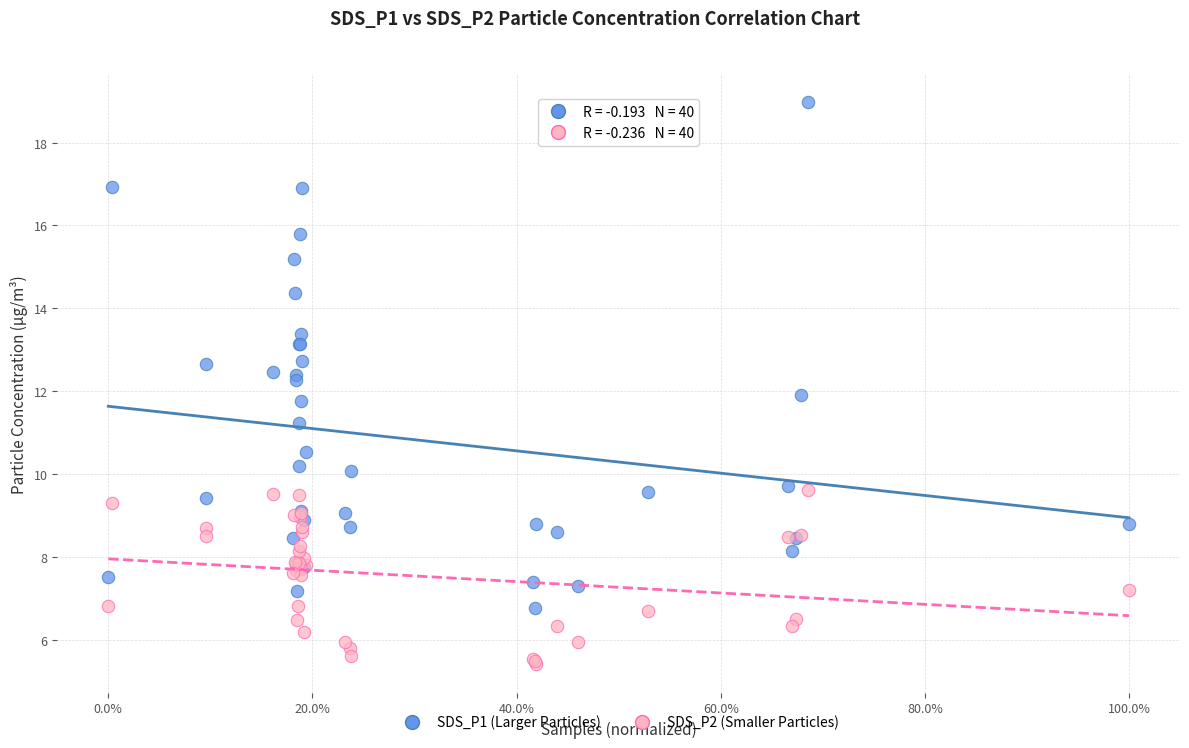

Which series has the largest Y range (max minus min)?

SDS_P1 (Larger Particles)